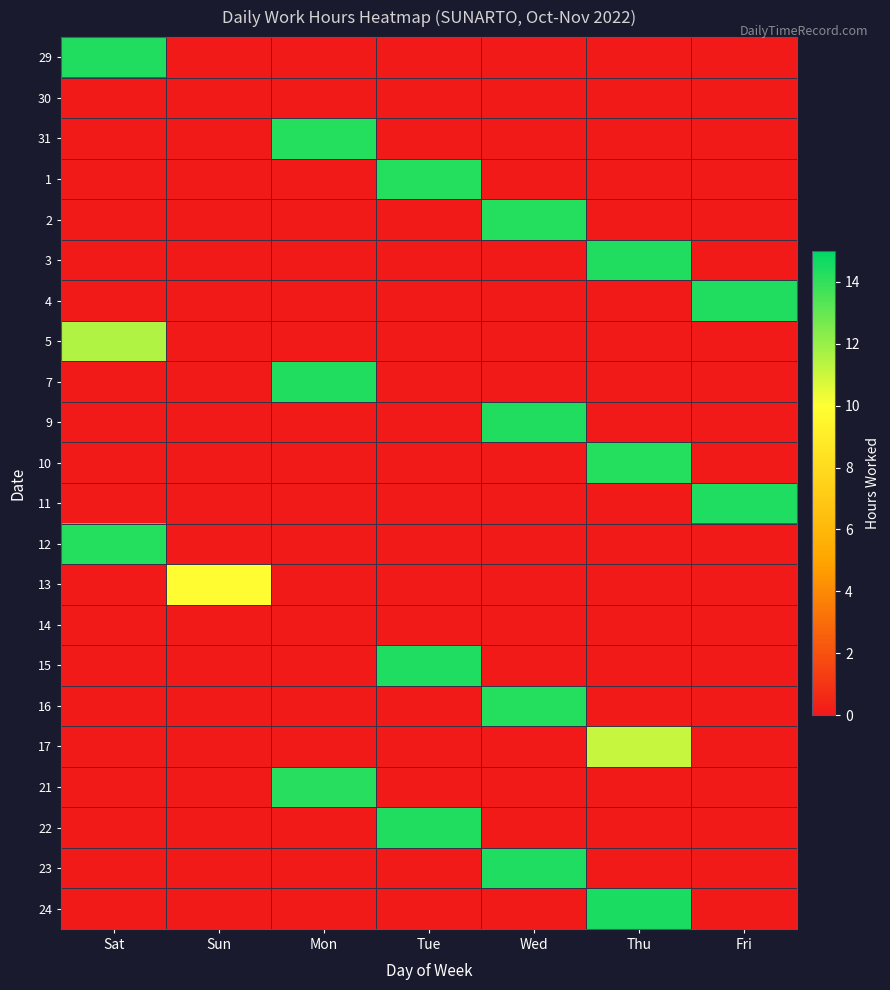

Reading left to right, transcribe all the data shown in this chart.

29: Sat=14.3	Sun=0.0	Mon=0.0	Tue=0.0	Wed=0.0	Thu=0.0	Fri=0.0
30: Sat=0.0	Sun=0.0	Mon=0.0	Tue=0.0	Wed=0.0	Thu=0.0	Fri=0.0
31: Sat=0.0	Sun=0.0	Mon=14.3	Tue=0.0	Wed=0.0	Thu=0.0	Fri=0.0
1: Sat=0.0	Sun=0.0	Mon=0.0	Tue=14.3	Wed=0.0	Thu=0.0	Fri=0.0
2: Sat=0.0	Sun=0.0	Mon=0.0	Tue=0.0	Wed=14.2	Thu=0.0	Fri=0.0
3: Sat=0.0	Sun=0.0	Mon=0.0	Tue=0.0	Wed=0.0	Thu=14.3	Fri=0.0
4: Sat=0.0	Sun=0.0	Mon=0.0	Tue=0.0	Wed=0.0	Thu=0.0	Fri=14.3
5: Sat=11.5	Sun=0.0	Mon=0.0	Tue=0.0	Wed=0.0	Thu=0.0	Fri=0.0
7: Sat=0.0	Sun=0.0	Mon=14.3	Tue=0.0	Wed=0.0	Thu=0.0	Fri=0.0
9: Sat=0.0	Sun=0.0	Mon=0.0	Tue=0.0	Wed=14.3	Thu=0.0	Fri=0.0
10: Sat=0.0	Sun=0.0	Mon=0.0	Tue=0.0	Wed=0.0	Thu=14.3	Fri=0.0
11: Sat=0.0	Sun=0.0	Mon=0.0	Tue=0.0	Wed=0.0	Thu=0.0	Fri=14.4
12: Sat=14.2	Sun=0.0	Mon=0.0	Tue=0.0	Wed=0.0	Thu=0.0	Fri=0.0
13: Sat=0.0	Sun=9.8	Mon=0.0	Tue=0.0	Wed=0.0	Thu=0.0	Fri=0.0
14: Sat=0.0	Sun=0.0	Mon=0.0	Tue=0.0	Wed=0.0	Thu=0.0	Fri=0.0
15: Sat=0.0	Sun=0.0	Mon=0.0	Tue=14.4	Wed=0.0	Thu=0.0	Fri=0.0
16: Sat=0.0	Sun=0.0	Mon=0.0	Tue=0.0	Wed=14.2	Thu=0.0	Fri=0.0
17: Sat=0.0	Sun=0.0	Mon=0.0	Tue=0.0	Wed=0.0	Thu=11.1	Fri=0.0
21: Sat=0.0	Sun=0.0	Mon=14.2	Tue=0.0	Wed=0.0	Thu=0.0	Fri=0.0
22: Sat=0.0	Sun=0.0	Mon=0.0	Tue=14.3	Wed=0.0	Thu=0.0	Fri=0.0
23: Sat=0.0	Sun=0.0	Mon=0.0	Tue=0.0	Wed=14.4	Thu=0.0	Fri=0.0
24: Sat=0.0	Sun=0.0	Mon=0.0	Tue=0.0	Wed=0.0	Thu=14.4	Fri=0.0